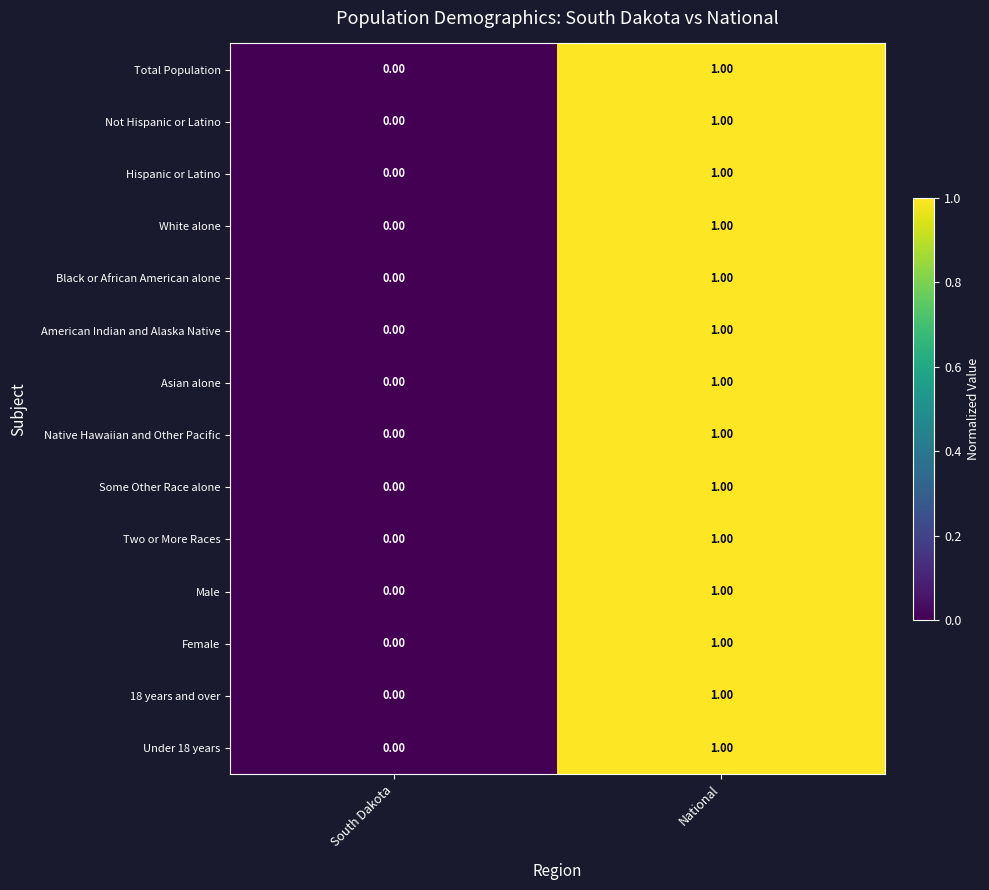

Where is Native Hawaiian and Other Pacific nearest to the value 0?

South Dakota